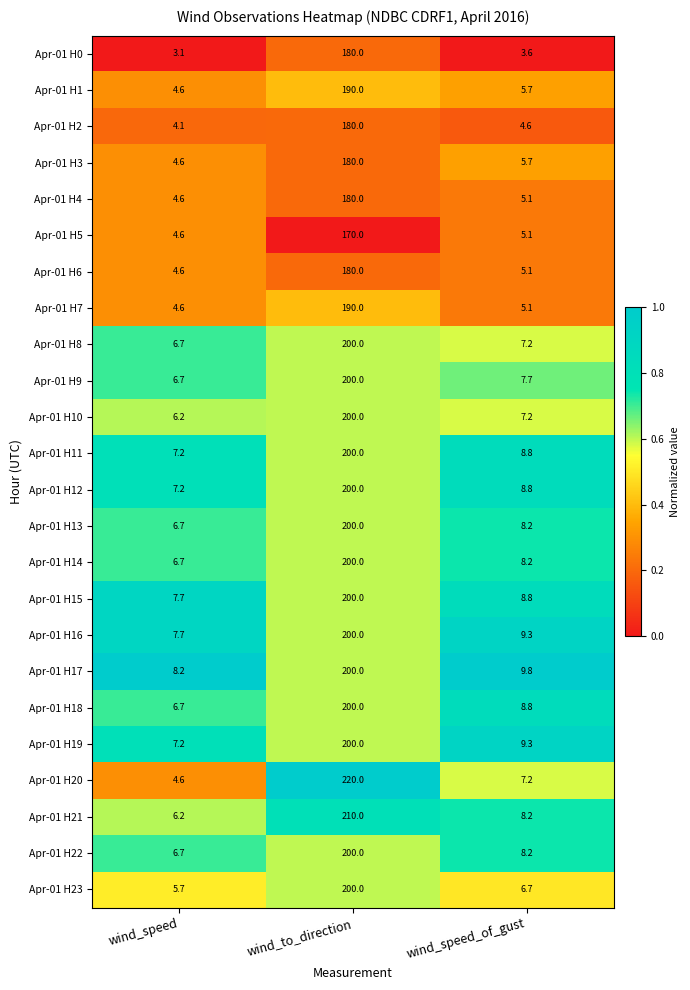

At which label is Apr-01 H5 closest to 87?

wind_speed_of_gust